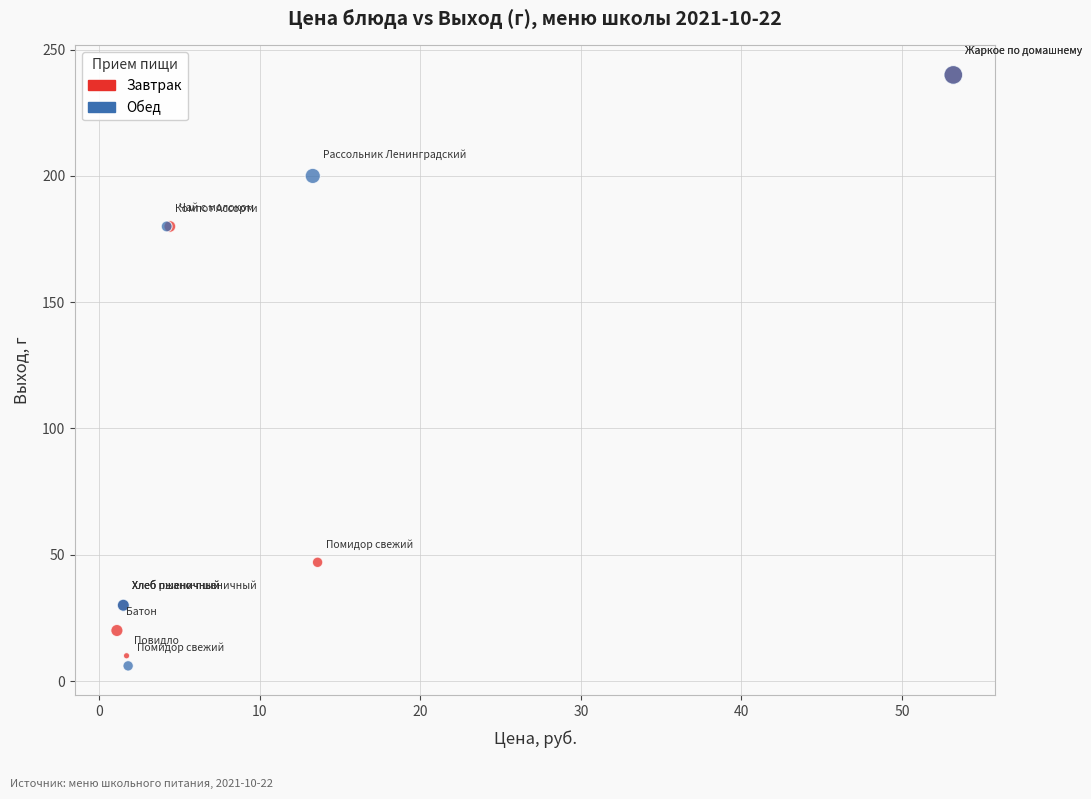

What are all the series names shown in the legend?

Завтрак, Обед